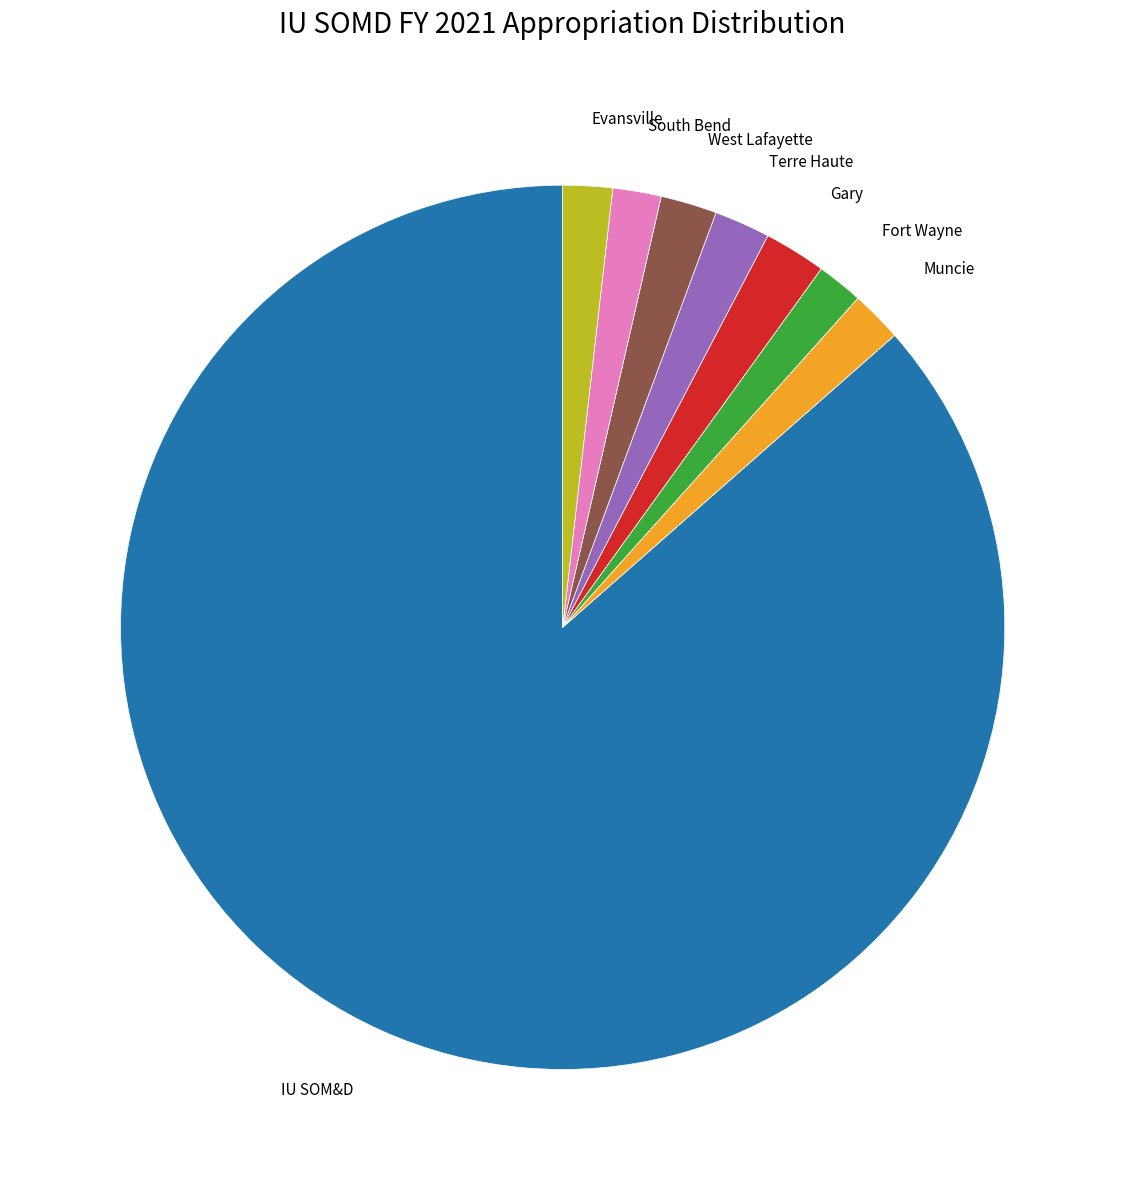

Is there any slice that represents more than half of the pie?

Yes